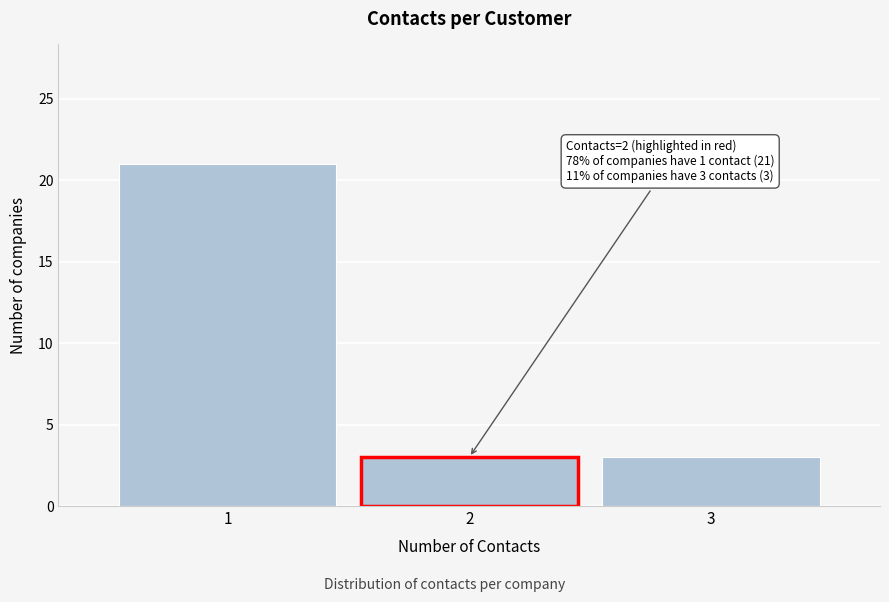

Which range on the x-axis has the tallest bar?

0.5 to 1.5